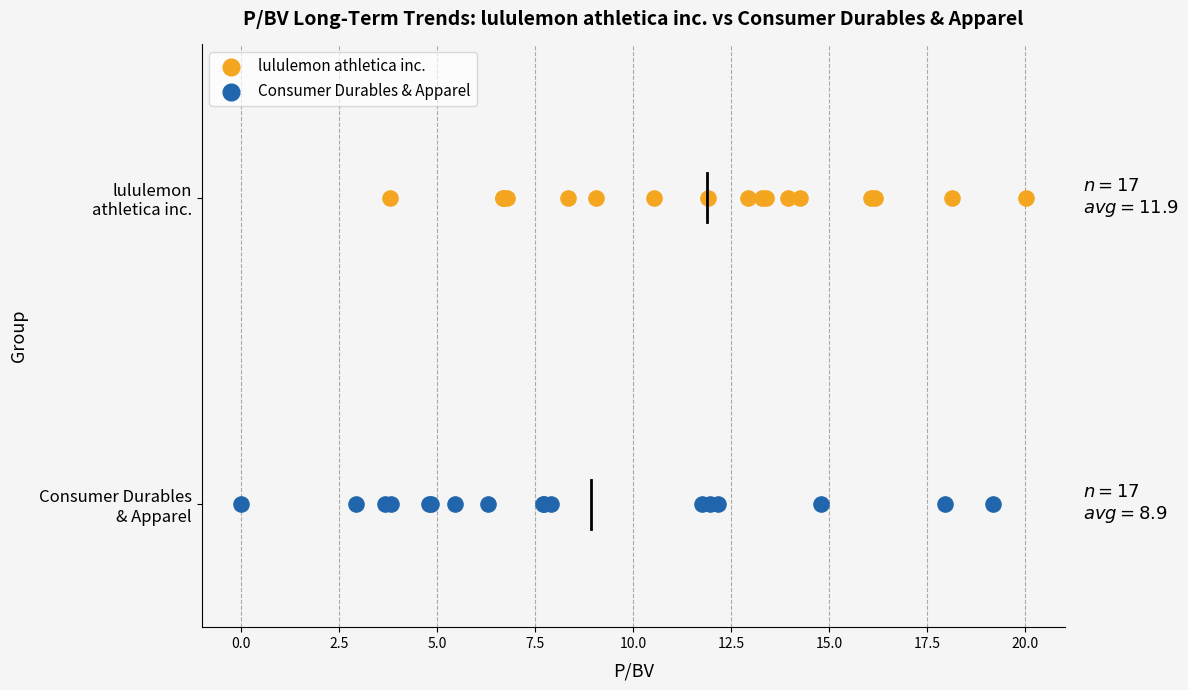

Which series reaches the maximum Y coordinate?

lululemon athletica inc.